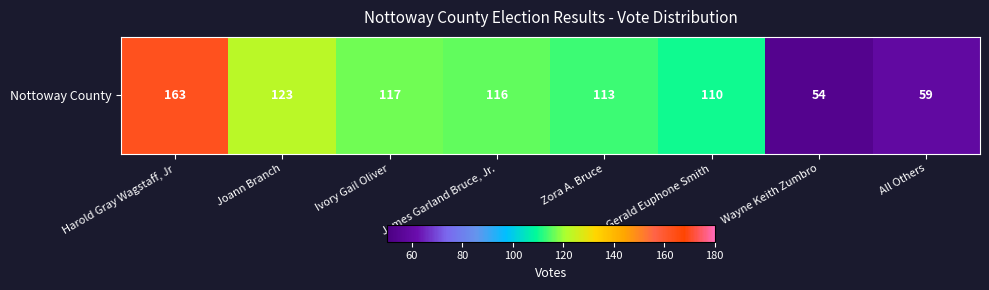

Reading left to right, list all the values displayed in this chart.

163	123	117	116	113	110	54	59